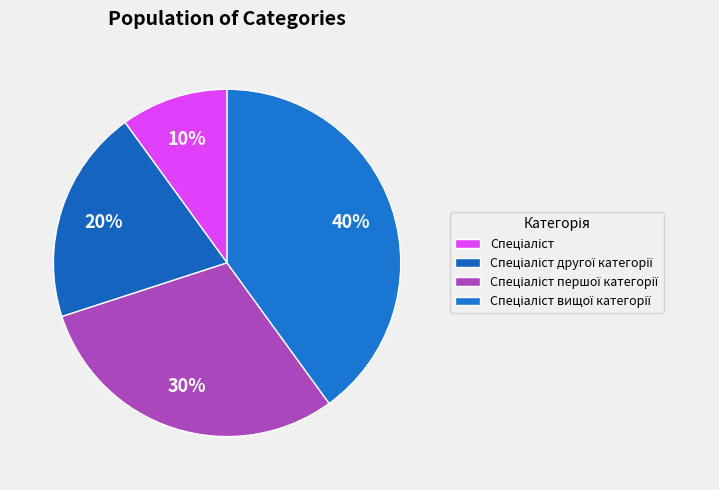

Count the number of slices in the pie.

4